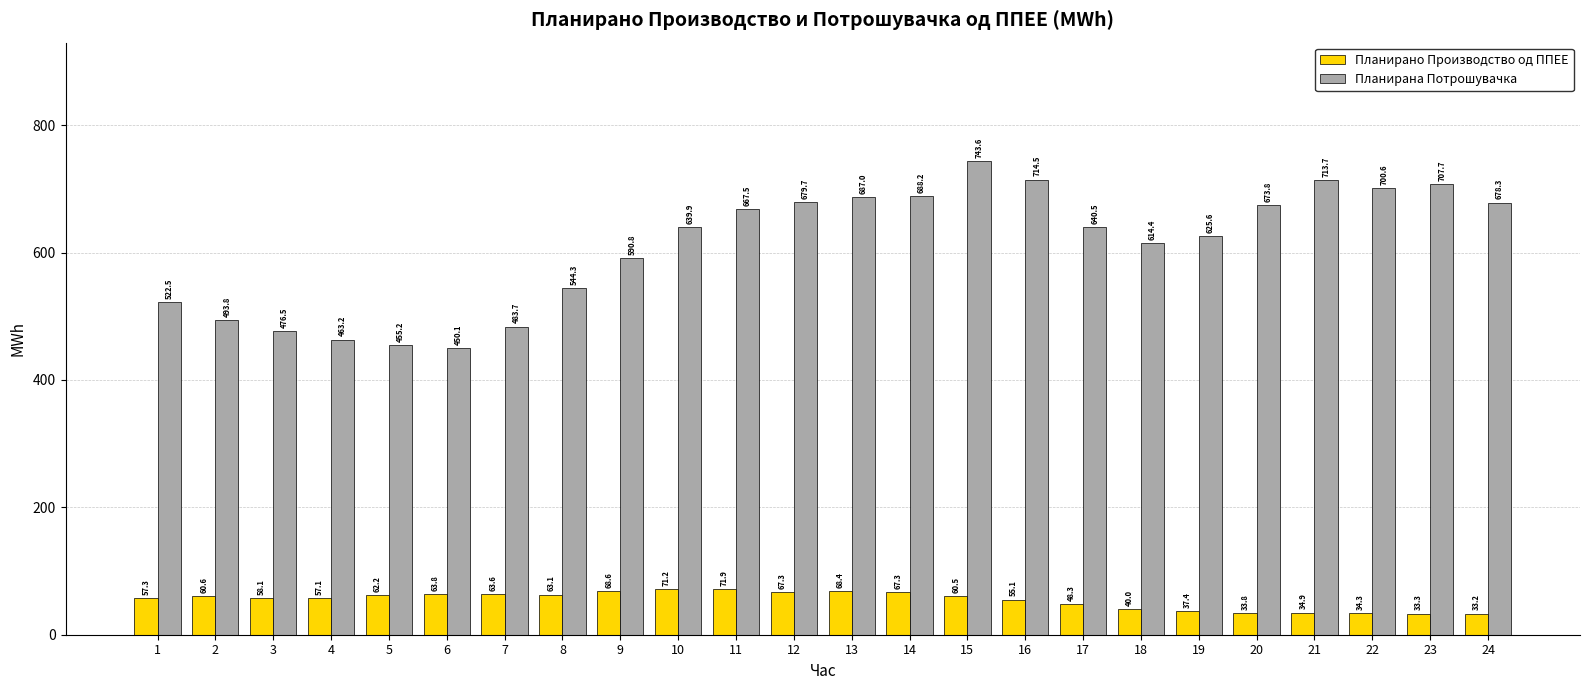

Rank the series at 8 from lowest to highest value.

Планирано Производство од ППЕЕ, Планирана Потрошувачка